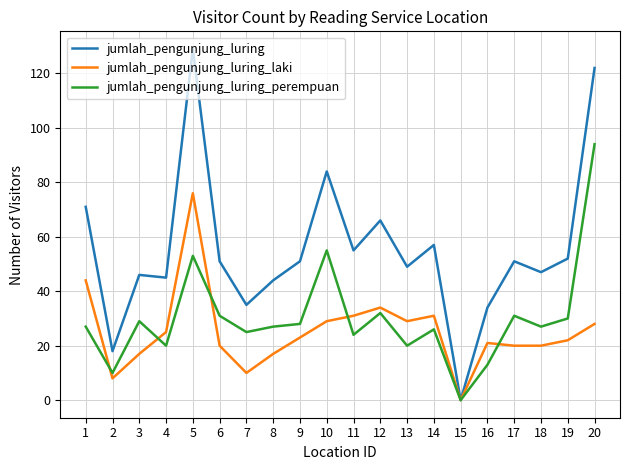

Rank the series at 20 from highest to lowest value.

jumlah_pengunjung_luring, jumlah_pengunjung_luring_perempuan, jumlah_pengunjung_luring_laki